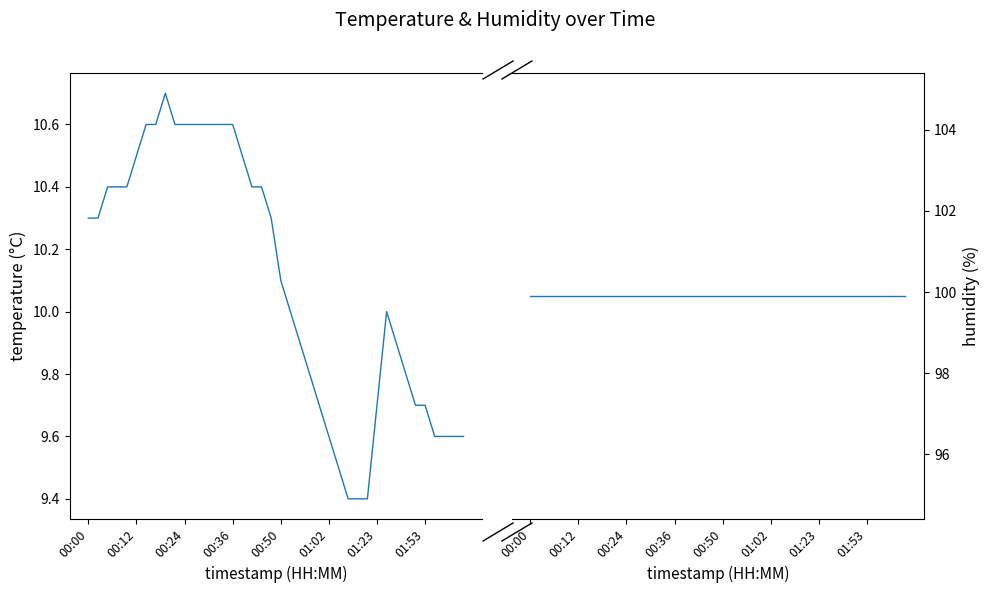

True or false: temperature and humidity cross at least once.

False